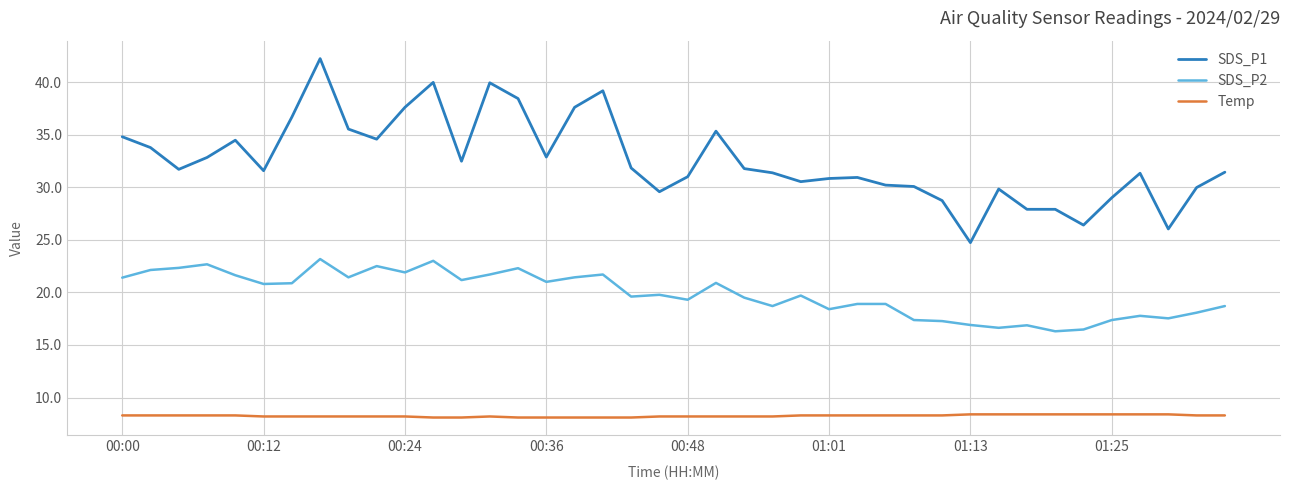

List the series in order of their overall mean, lowest first.

Temp, SDS_P2, SDS_P1